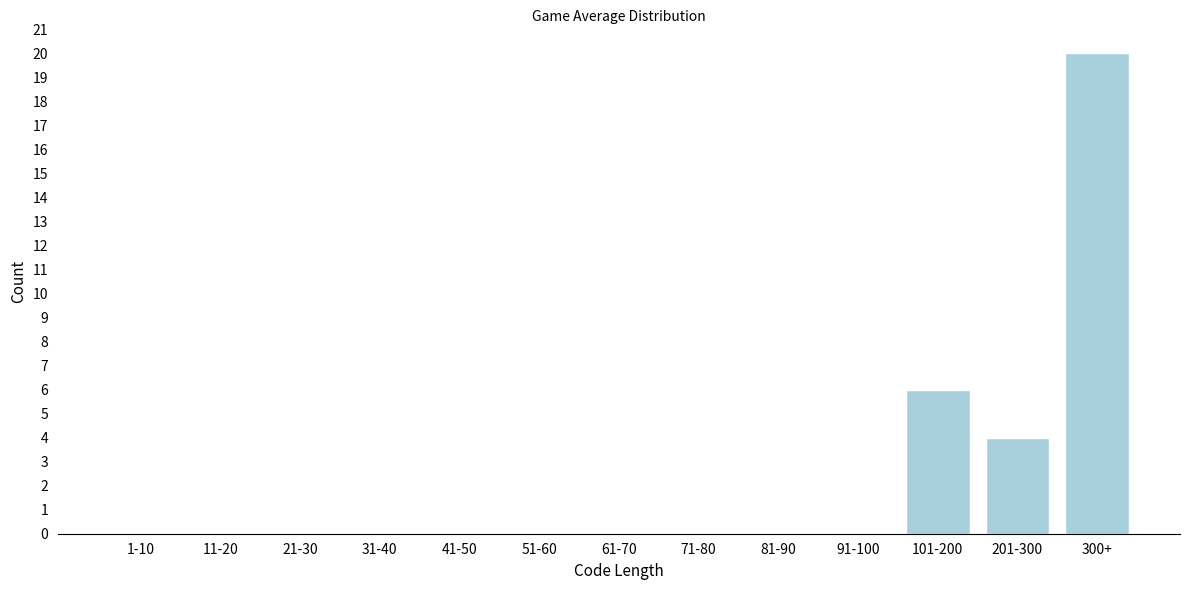

Reading left to right, what are all the values shown in this chart?

1-10=0	11-20=0	21-30=0	31-40=0	41-50=0	51-60=0	61-70=0	71-80=0	81-90=0	91-100=0	101-200=6	201-300=4	300+=20